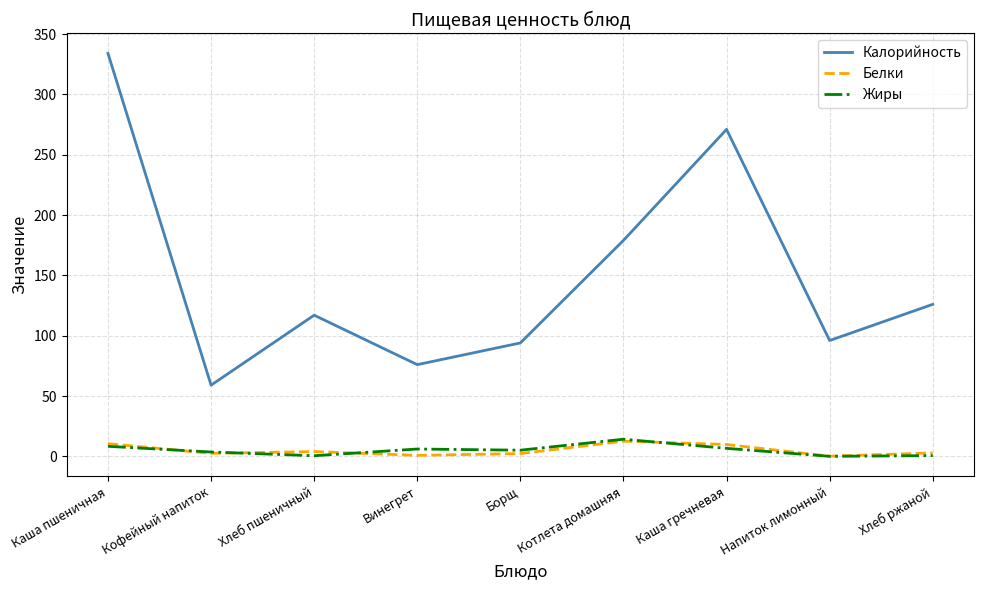

What are all the series names shown in the legend?

Калорийность, Белки, Жиры